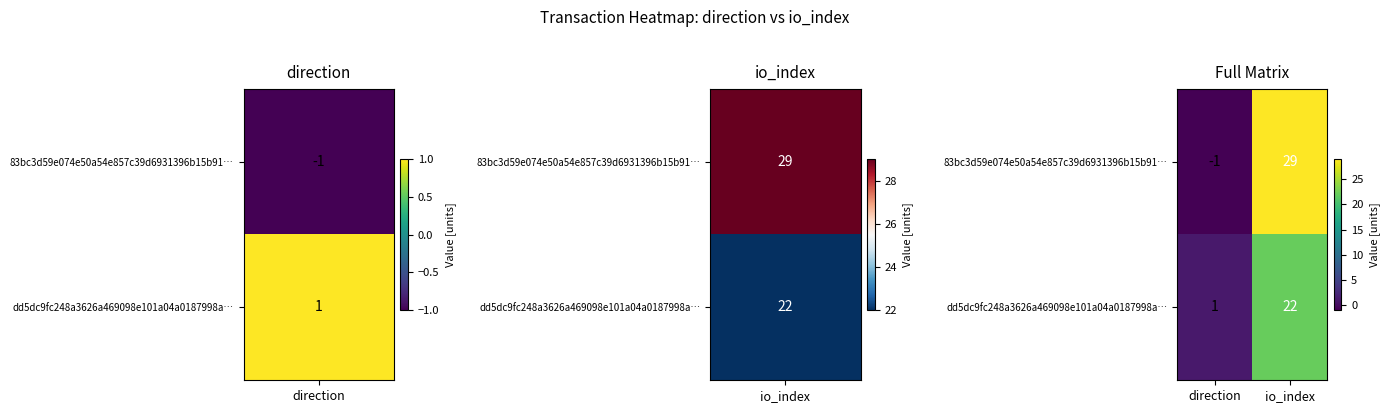

What is the minimum value shown in the chart?

-1